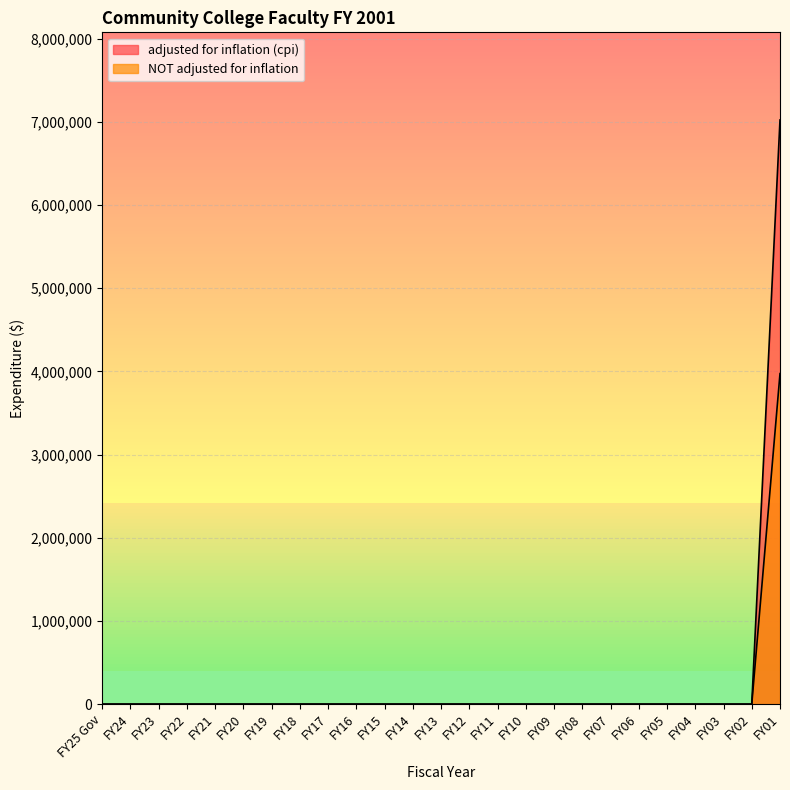

At FY08, list the series in order from largest to smallest.

adjusted for inflation (cpi), NOT adjusted for inflation